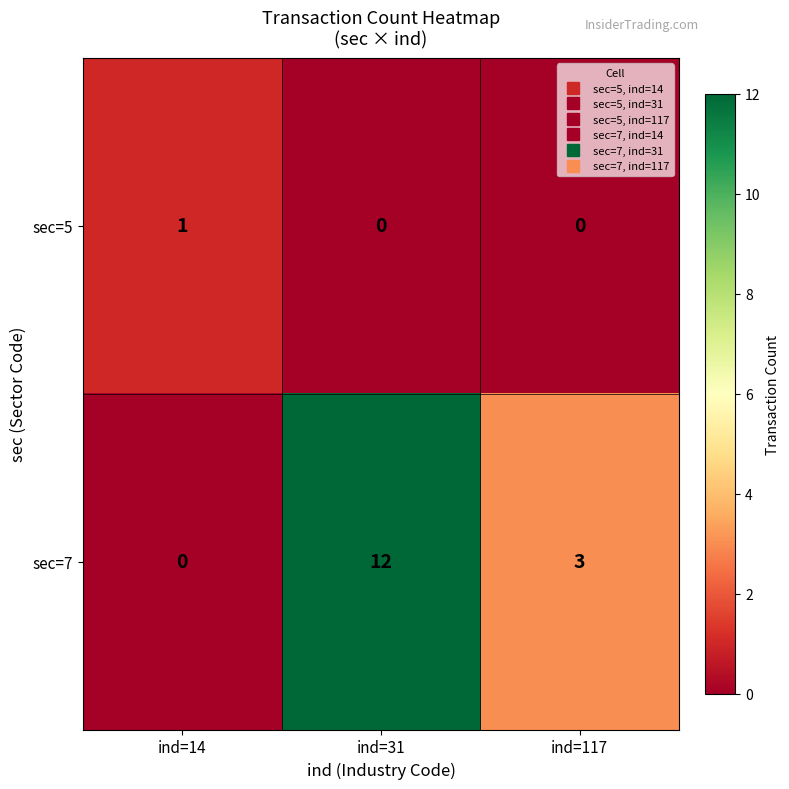

What is the difference between the maximum and minimum values in the sec=7 series?

12